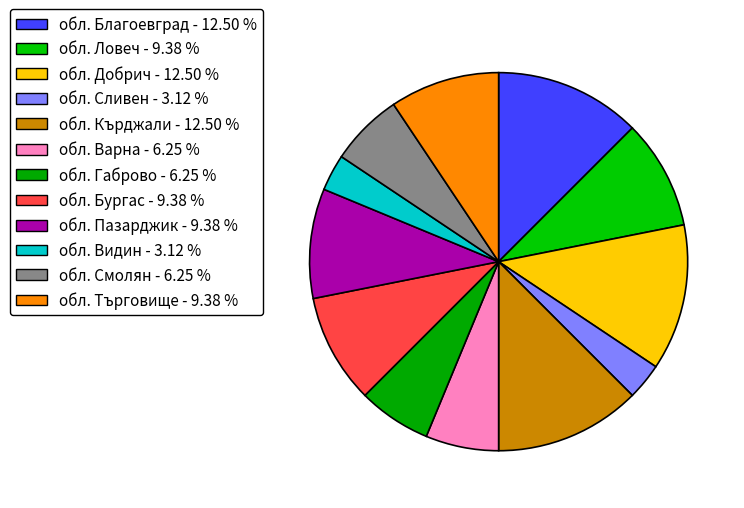

How much of the chart is everything except обл. Пазарджик?

90.6%